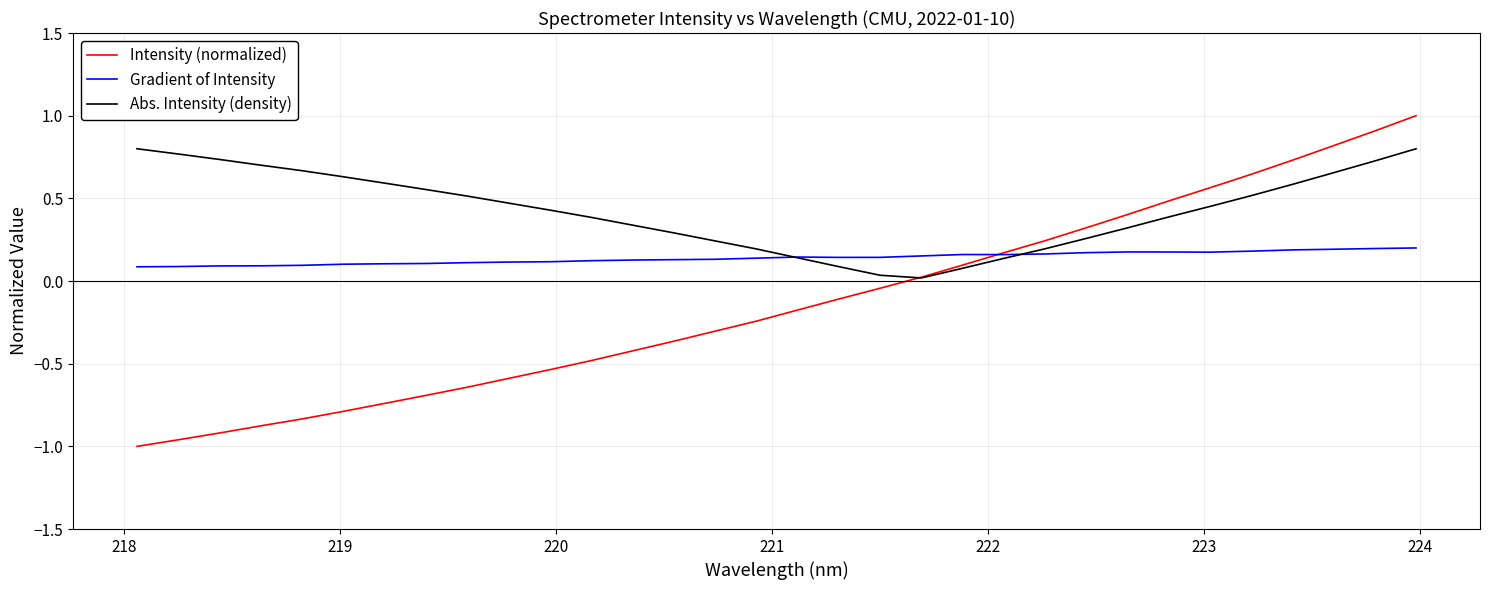

What is the greatest value displayed?

1.0